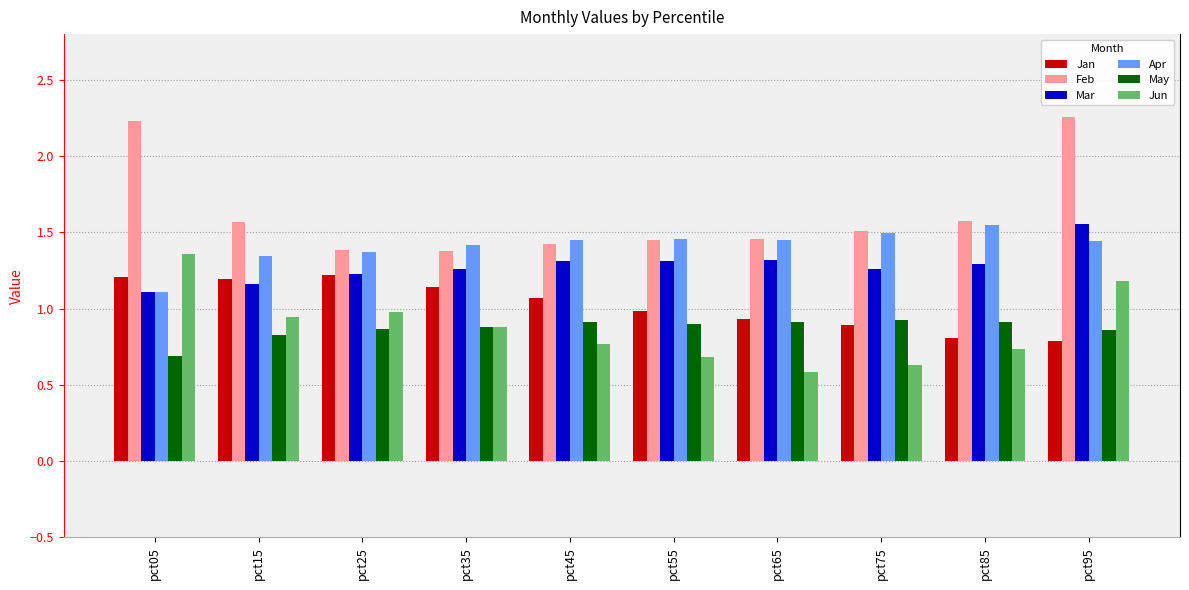

Between pct05 and pct45, which series saw the biggest shift?

Feb